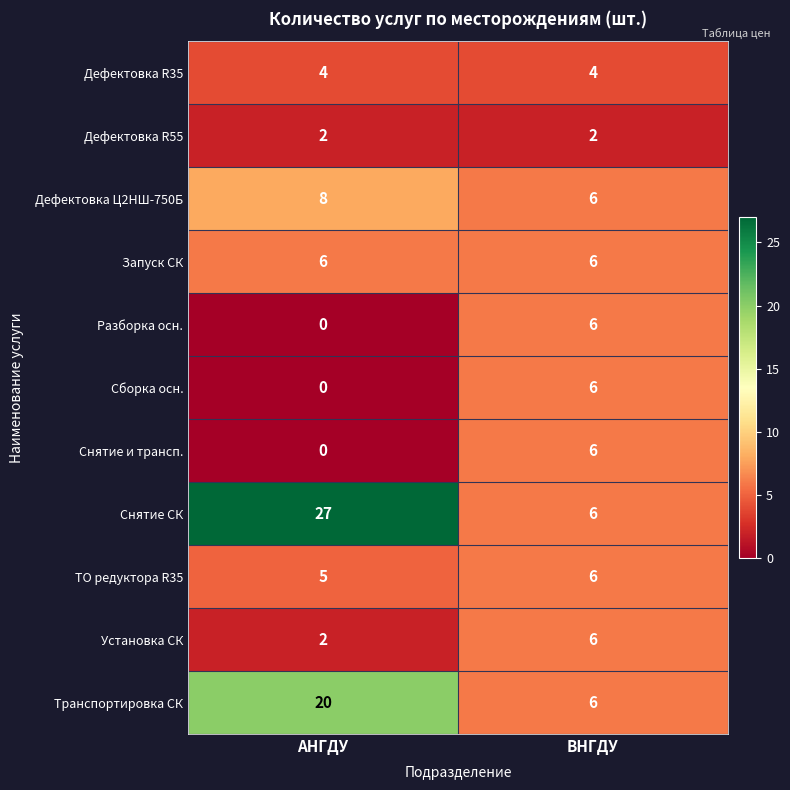

What is the total value across all series at АНГДУ?

74